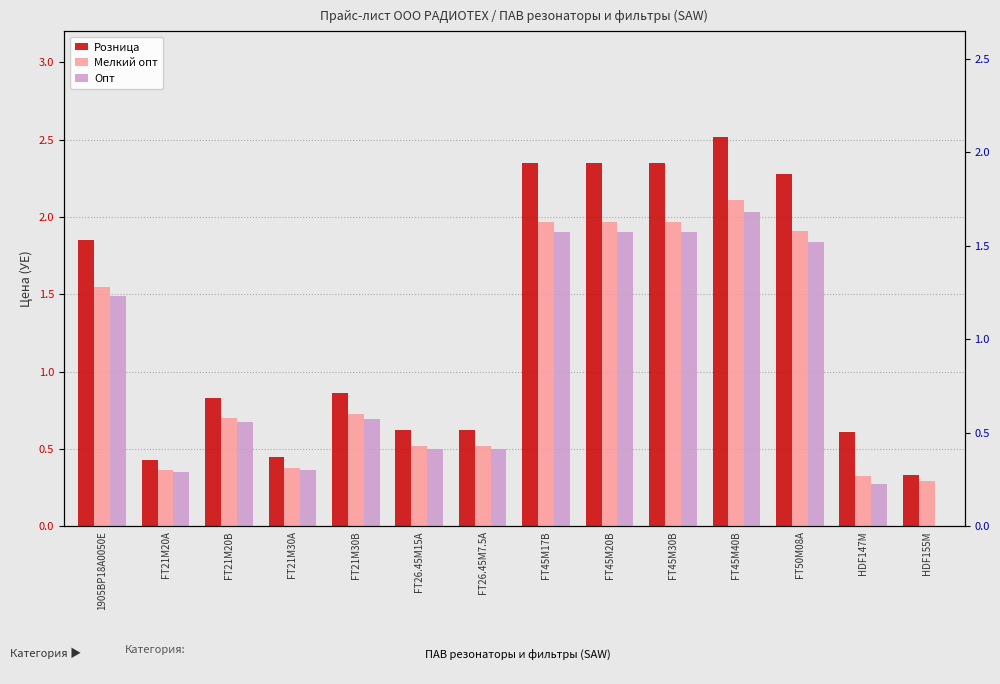

What is the difference between the Розница values at FT26.45M15A and FT21M30A?

0.2